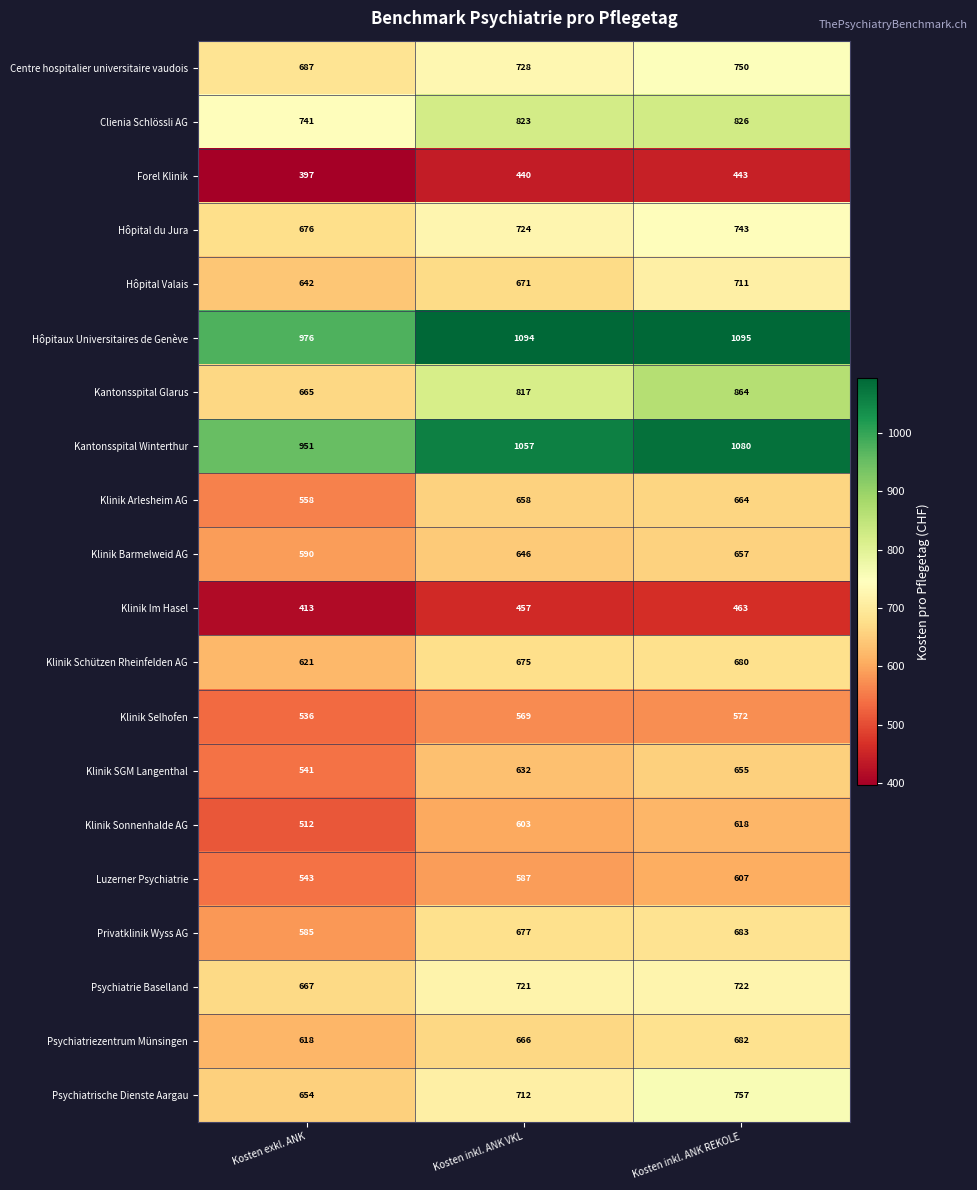

Rank the series by their maximum value, from highest to lowest.

Hôpitaux Universitaires de Genève, Kantonsspital Winterthur, Kantonsspital Glarus, Clienia Schlössli AG, Psychiatrische Dienste Aargau, Centre hospitalier universitaire vaudois, Hôpital du Jura, Psychiatrie Baselland, Hôpital Valais, Privatklinik Wyss AG, Psychiatriezentrum Münsingen, Klinik Schützen Rheinfelden AG, Klinik Arlesheim AG, Klinik Barmelweid AG, Klinik SGM Langenthal, Klinik Sonnenhalde AG, Luzerner Psychiatrie, Klinik Selhofen, Klinik Im Hasel, Forel Klinik